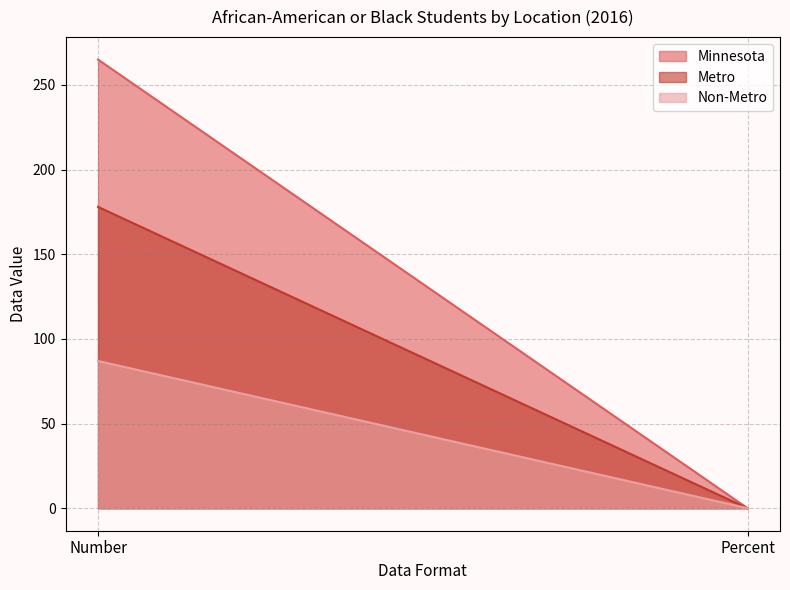

At which label is Non-Metro closest to 43?

Percent